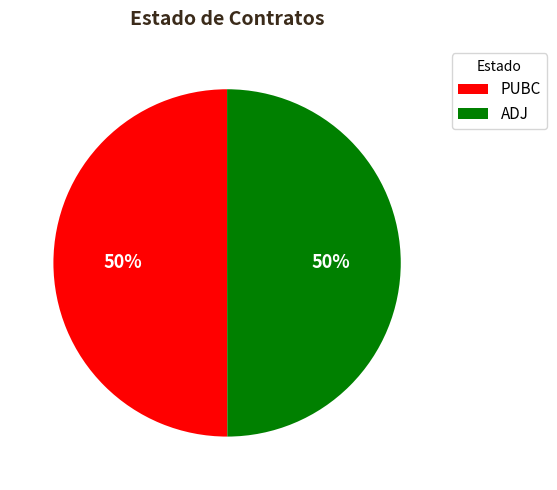

To the nearest percent, what is the combined percentage of ADJ and PUBC?

100%